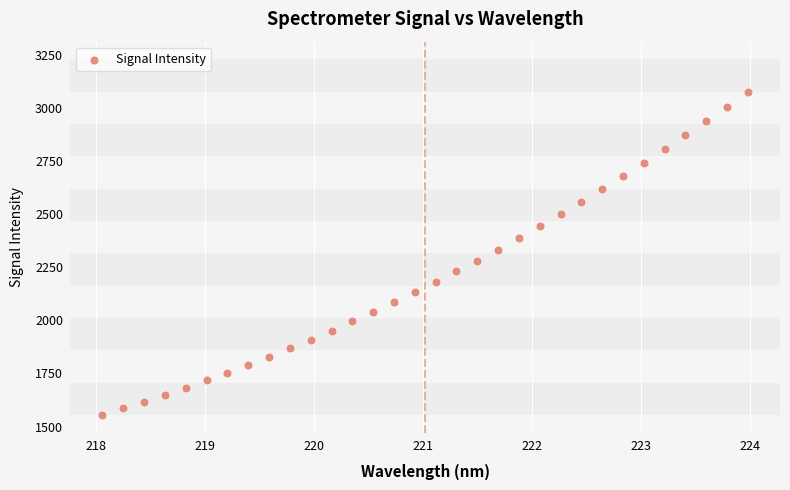

What is the range of Y values (max minus min)?

1520.3